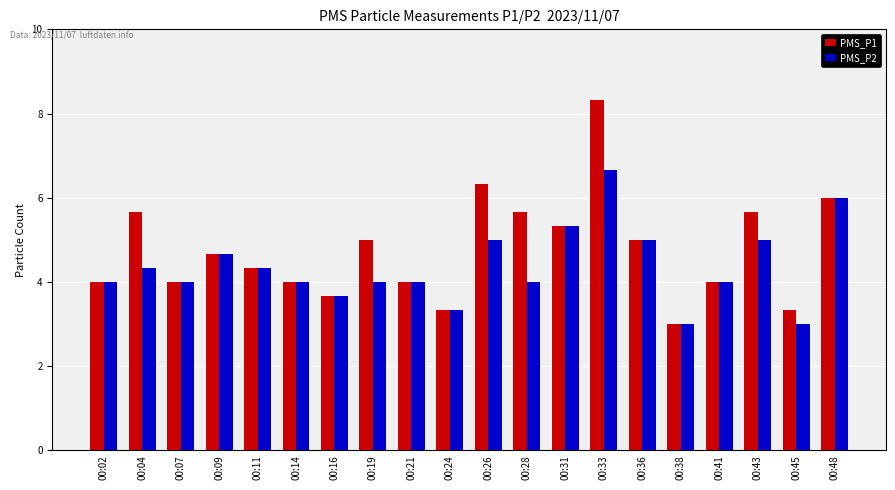

Which label corresponds to the largest value in the chart?

00:33